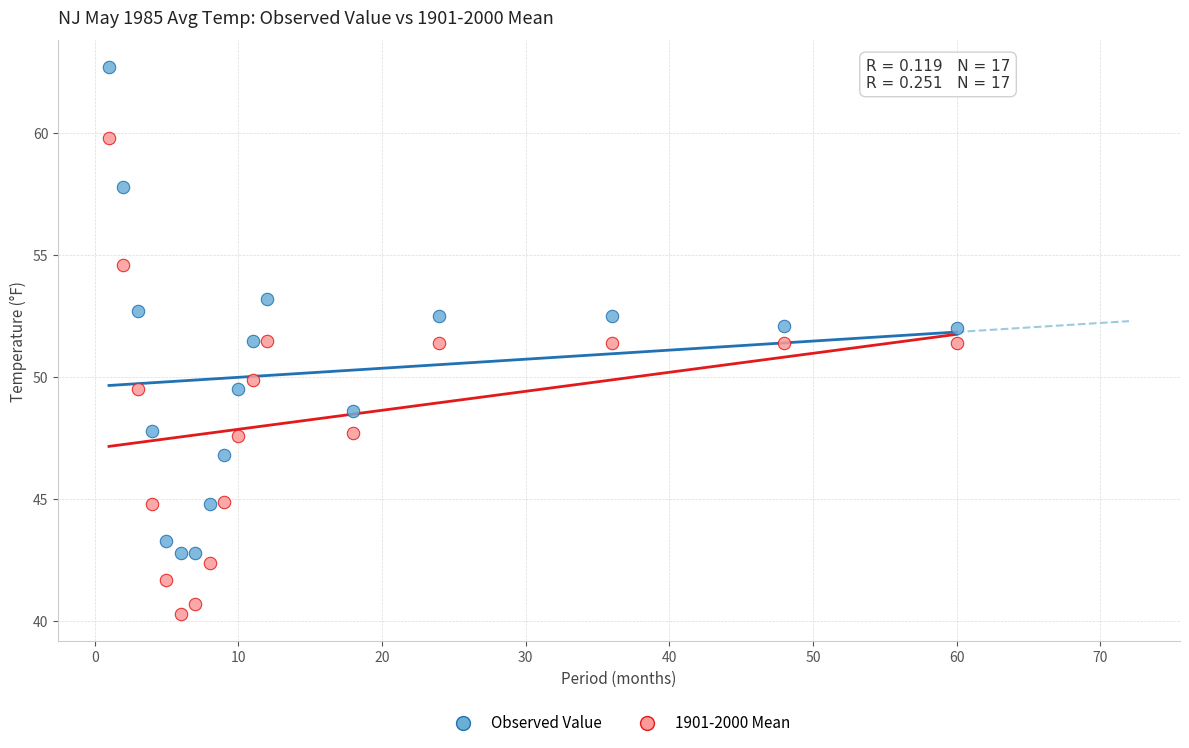

What is the X range (max minus min) for the scatter plot?

59.0